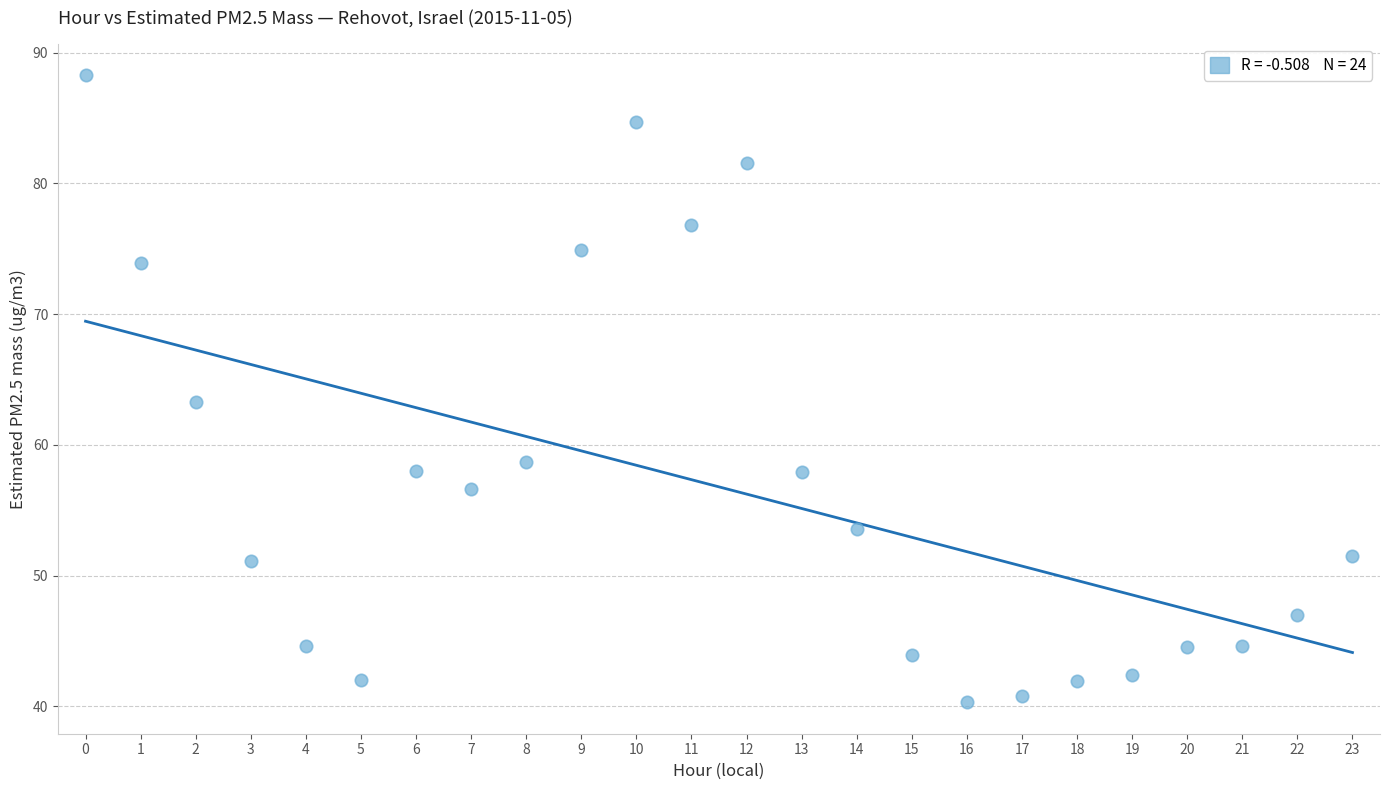

What is the range of Y values (max minus min)?

48.0